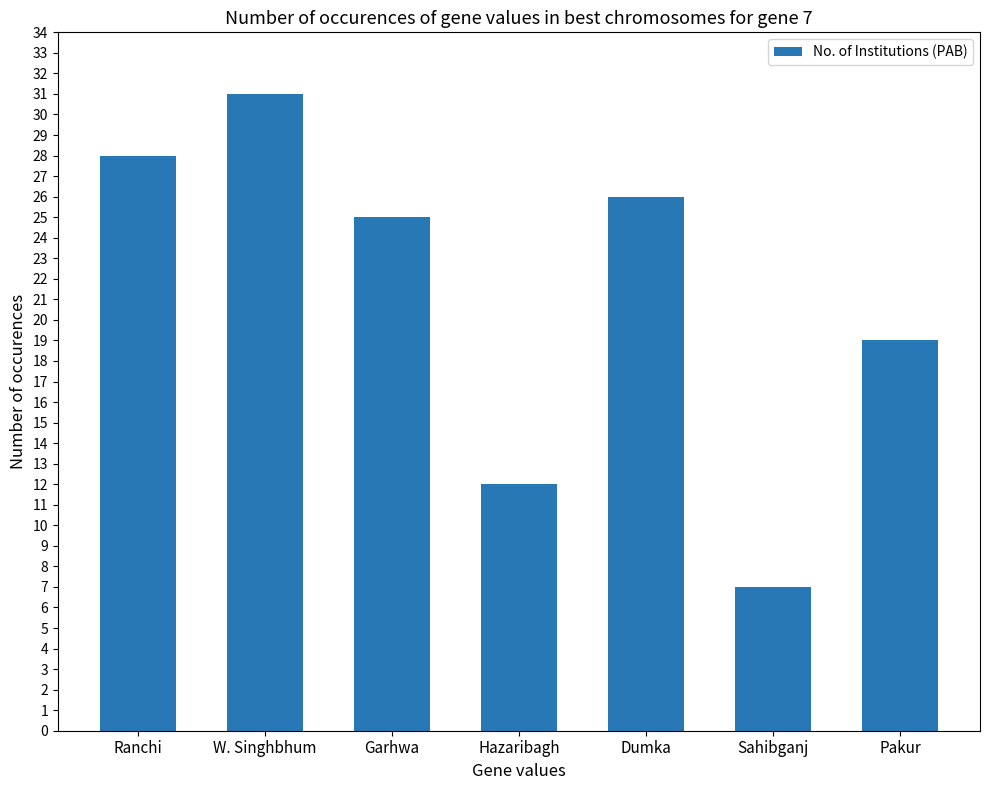

Reading left to right, what are all the values shown in this chart?

28	31	25	12	26	7	19